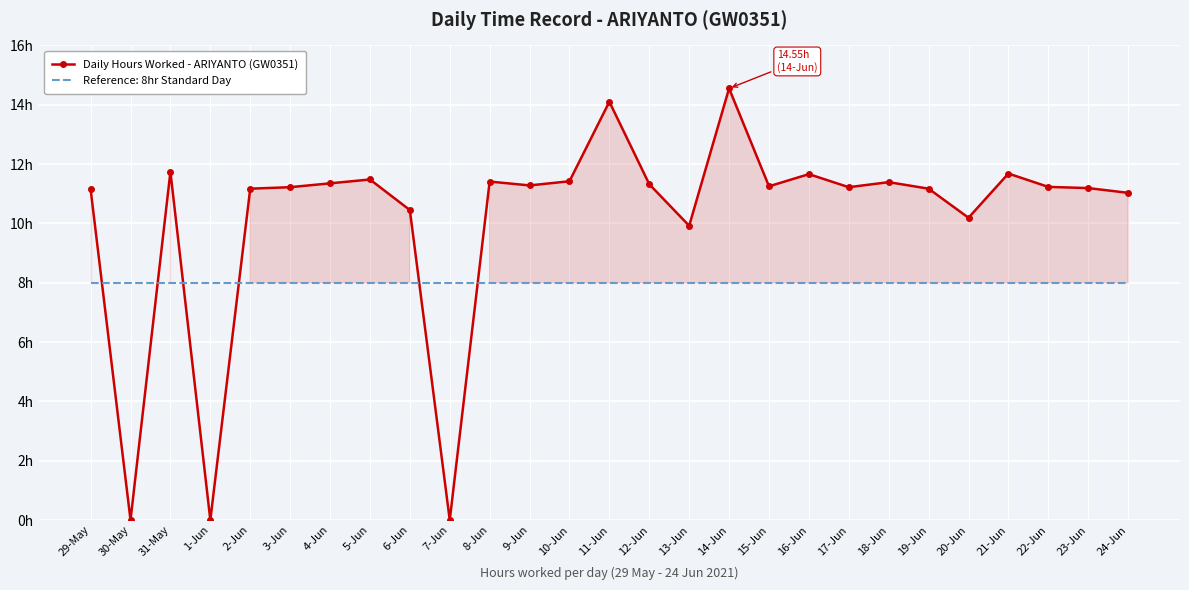

Is this an area chart (filled region under the line)?

No